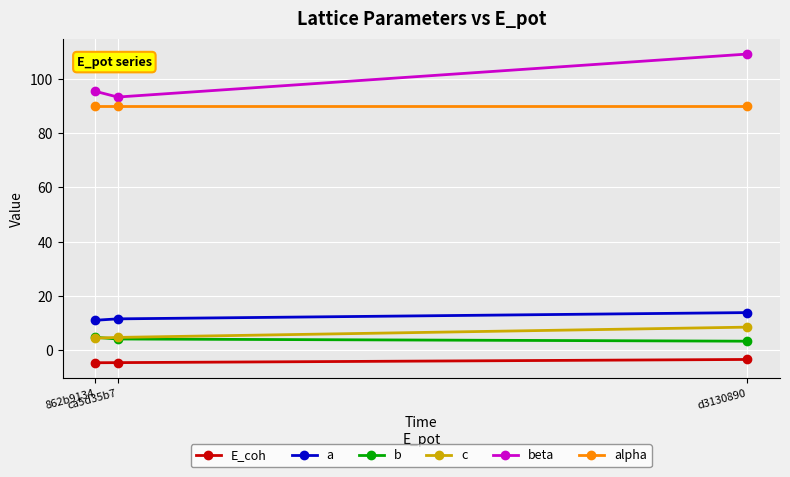

What is the value of the beta point at the 1st from the left?

95.4